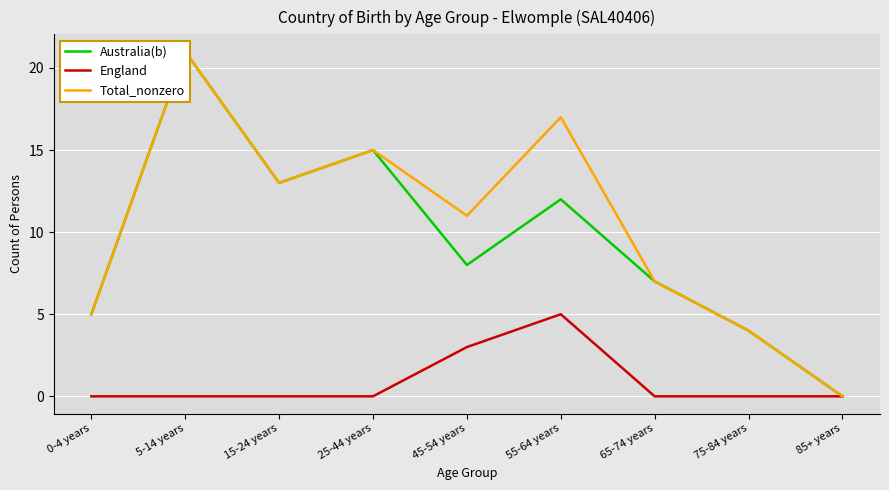

Does the chart display data point markers on the line(s)?

No